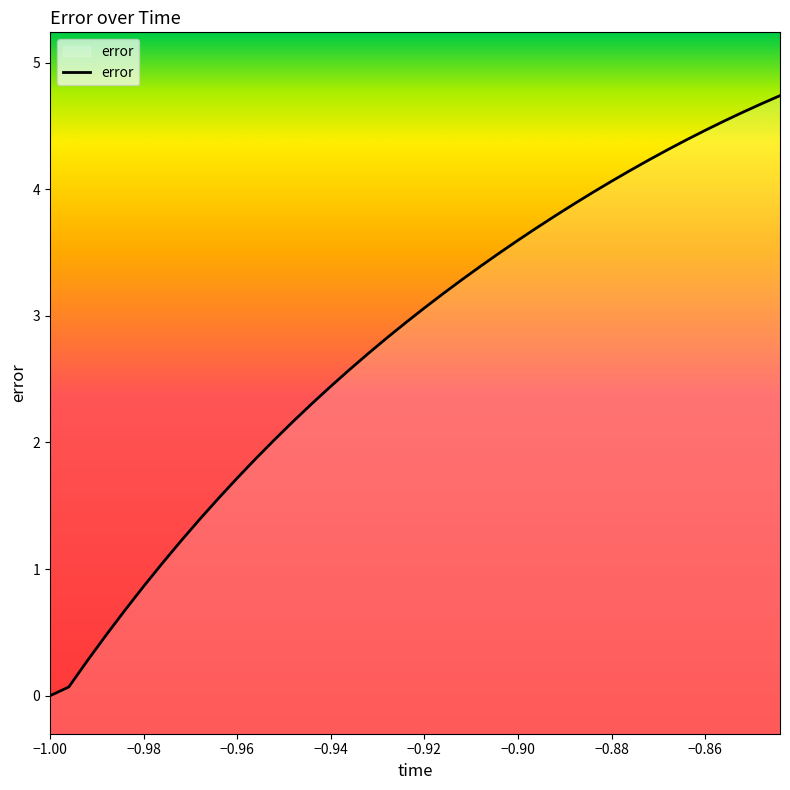

The value at −0.92 is 3.1. True or false?

True